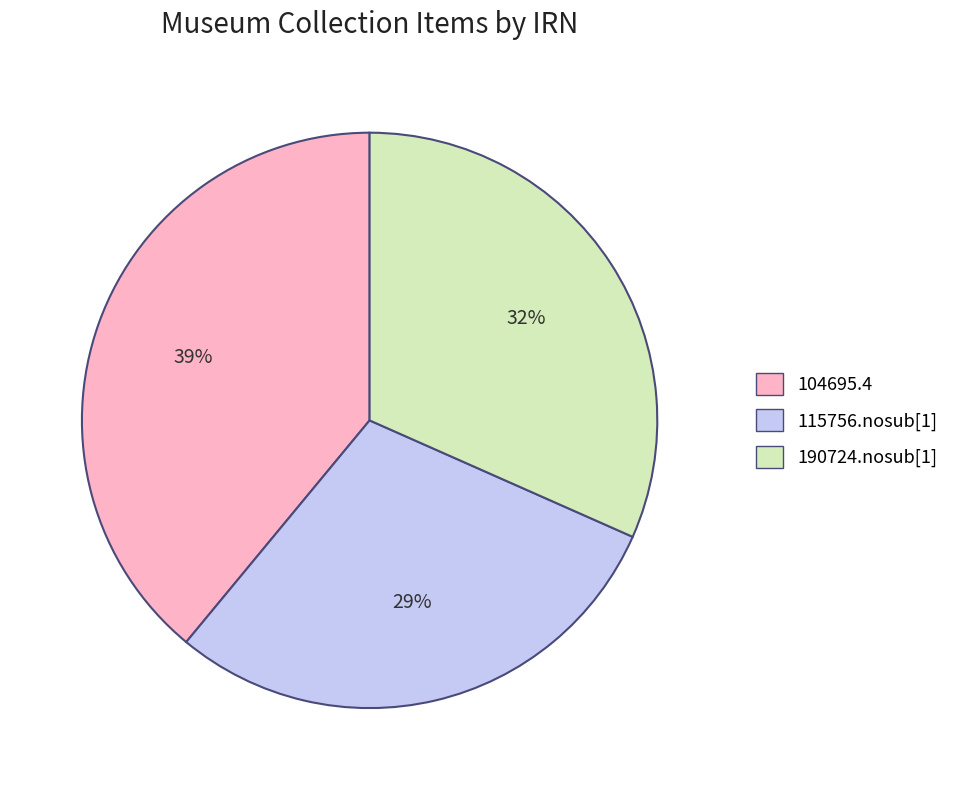

Rank the categories by value from highest to lowest.

104695.4, 190724.nosub[1], 115756.nosub[1]